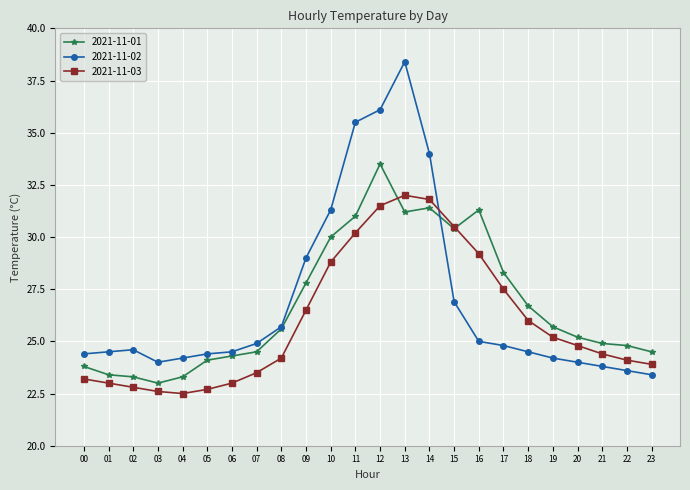

Is the value of 2021-11-01 at 15 greater than the value of 2021-11-03 at 19?

Yes